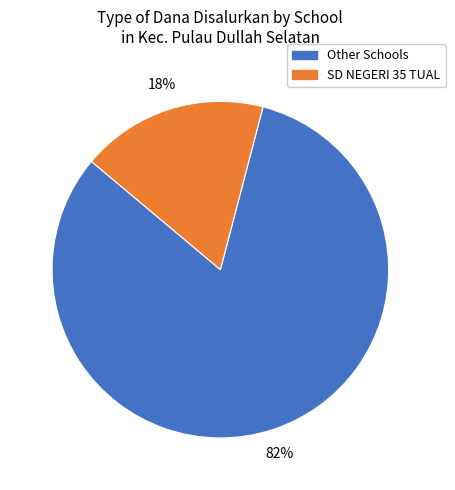

To the nearest percent, what is the difference between the largest and smallest slice percentages?

64%